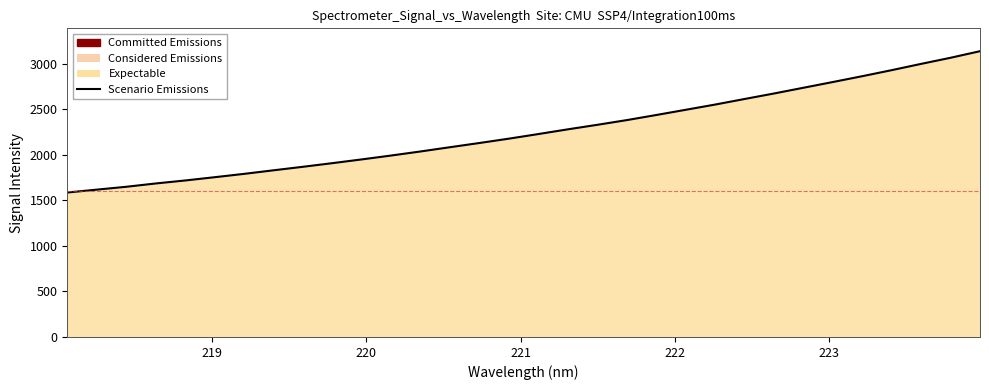

What is the minimum value shown in the chart?

1586.3